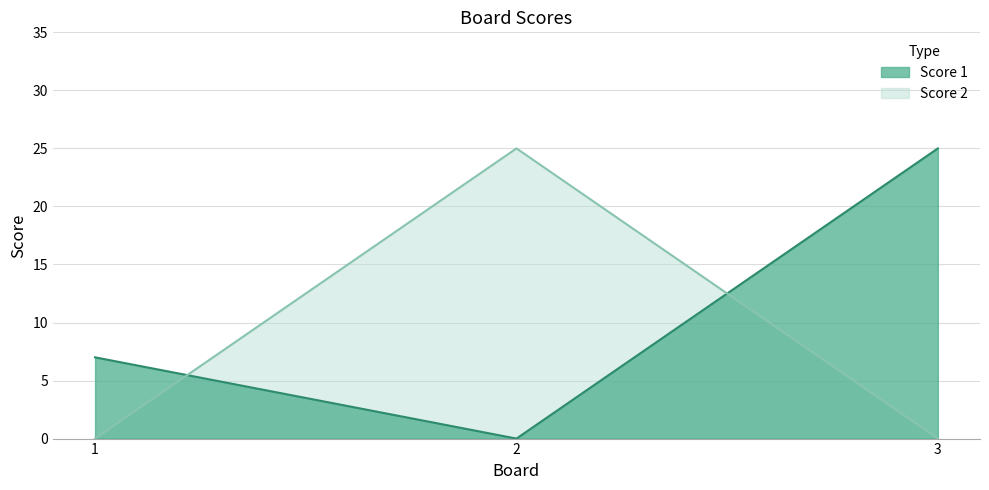

Between 2 and 3, which series saw the biggest shift?

Score 1